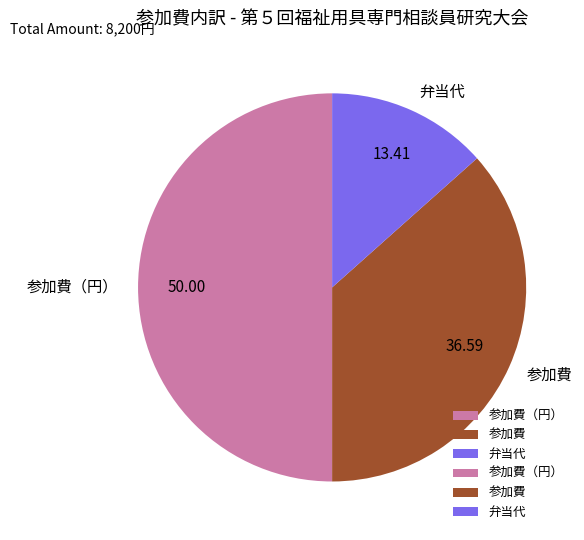

Is the sum of 参加費（円） and 参加費 greater than half?

Yes